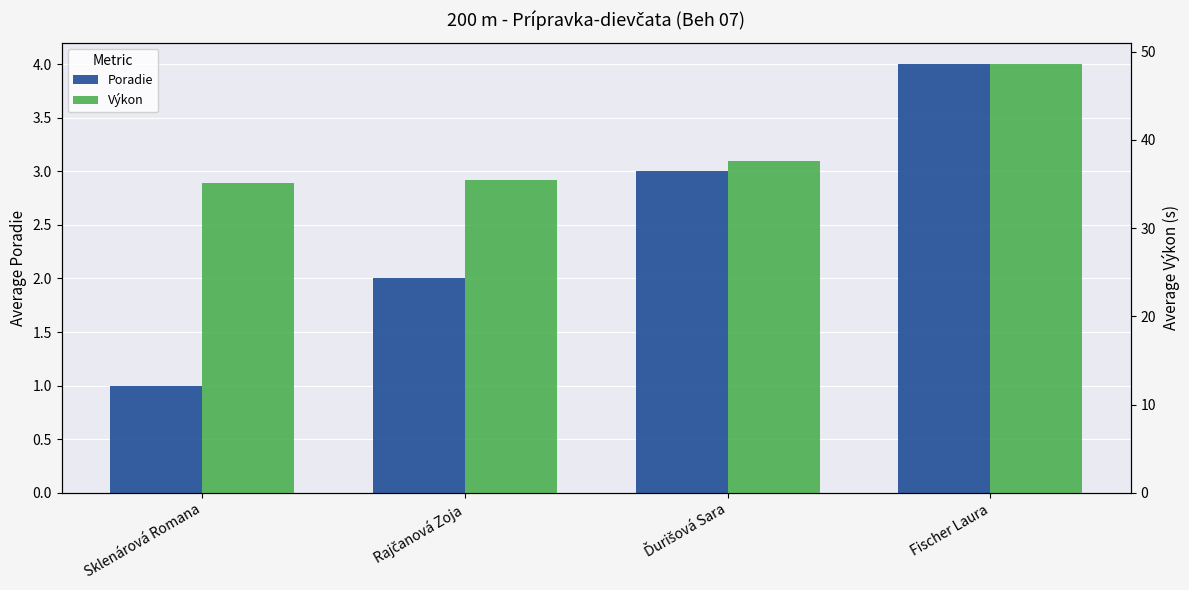

List the labels in order of Výkon value, smallest first.

Sklenárová Romana, Rajčanová Zoja, Ďurišová Sara, Fischer Laura